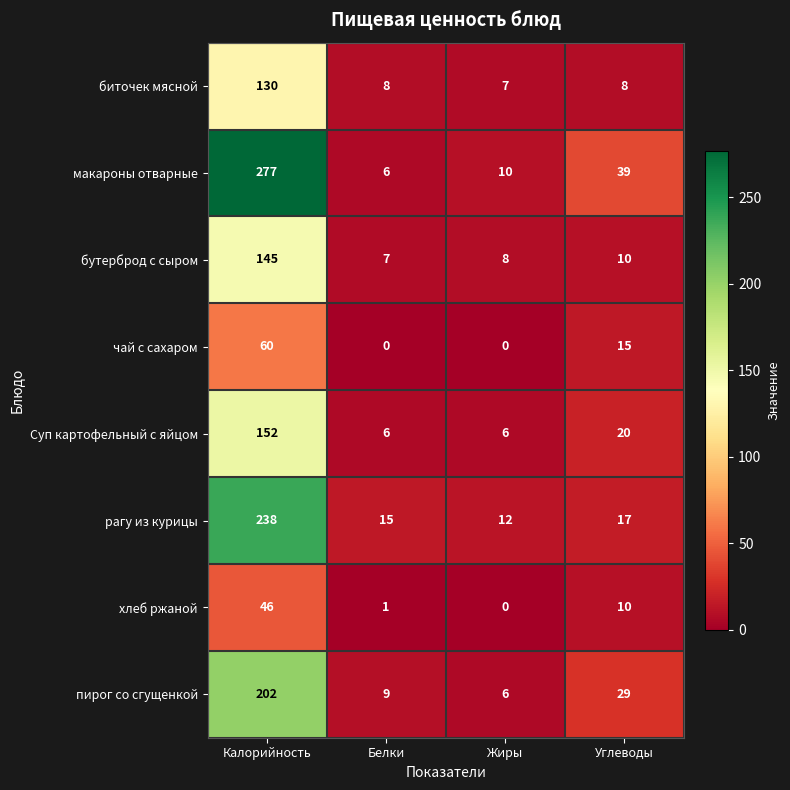

Which series has the widest spread of values?

макароны отварные